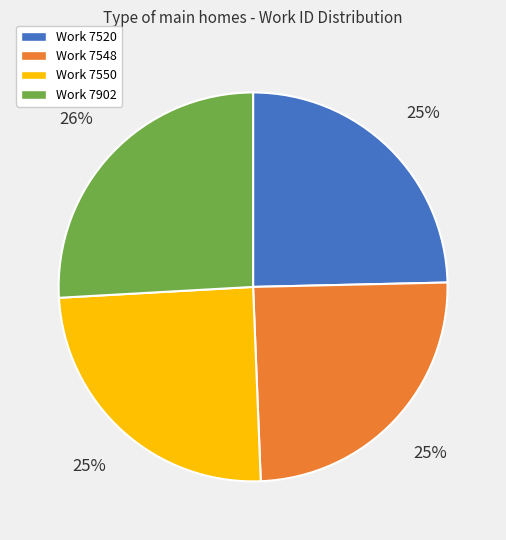

Is there a majority slice in this chart?

No